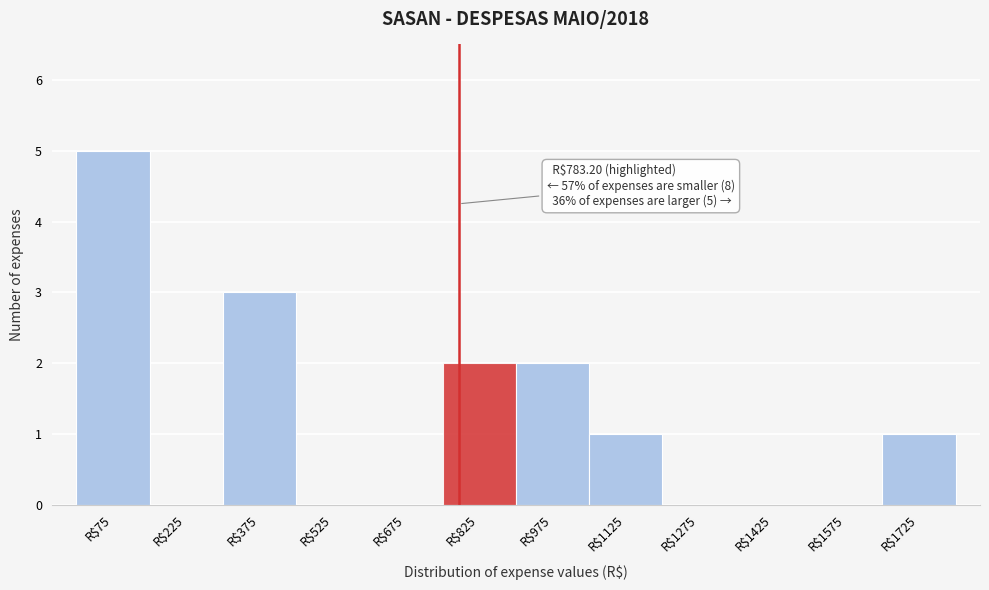

Which range on the x-axis has the tallest bar?

0 to 150